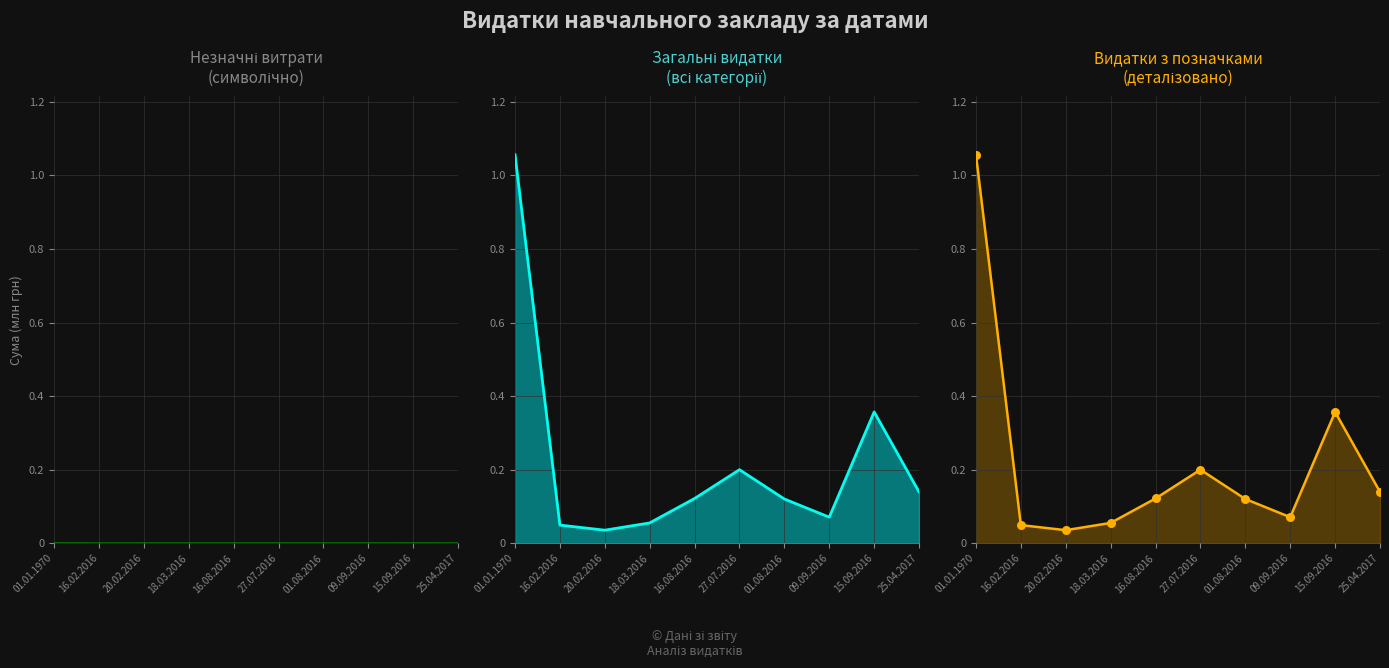

What is the change in value from 01.01.1970 to 27.07.2016?

-856262.8